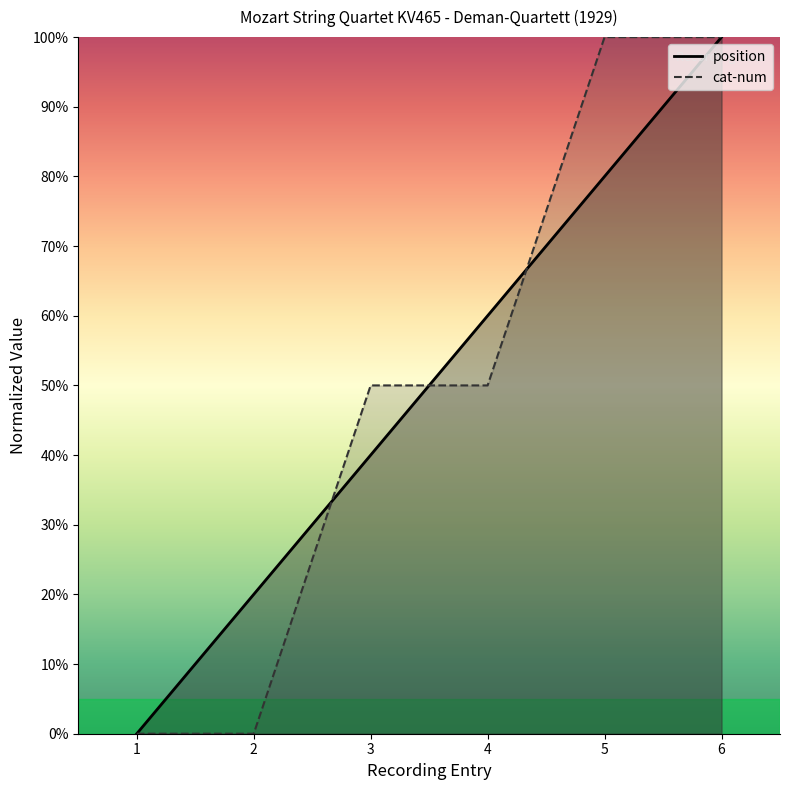

How many values in the position series are below 60?

3